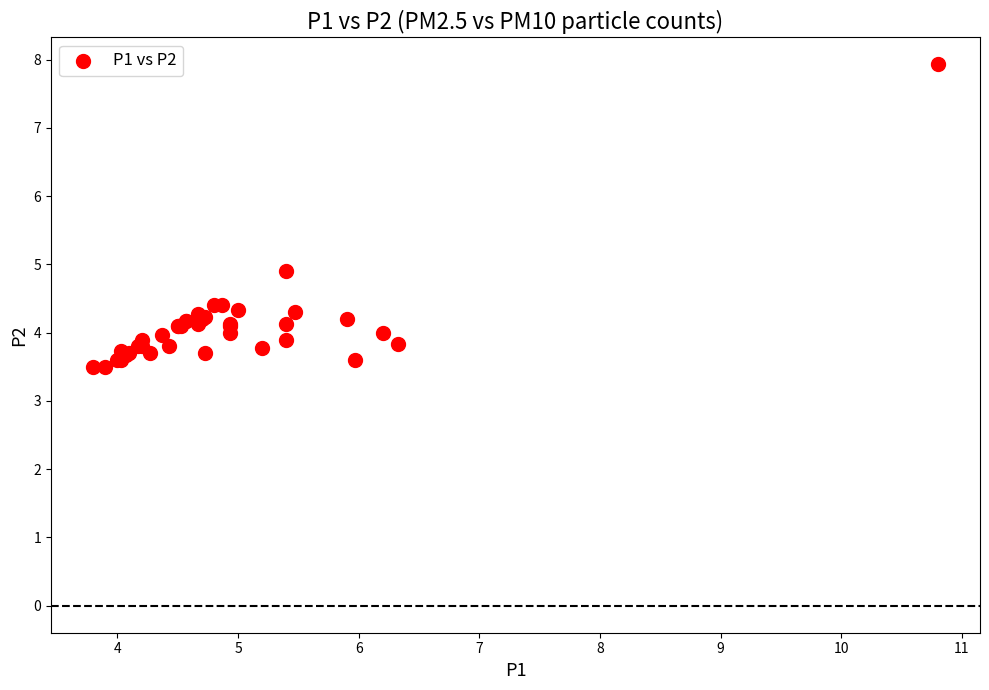

What Y value in the scatter plot is closest to 5?

4.9